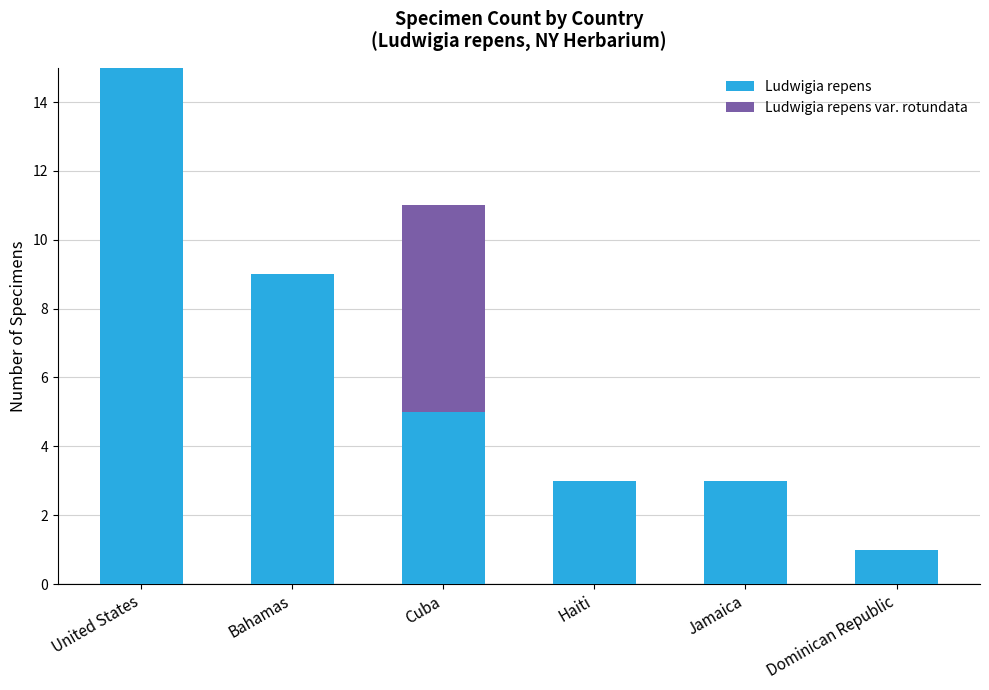

Are the bars horizontal?

No